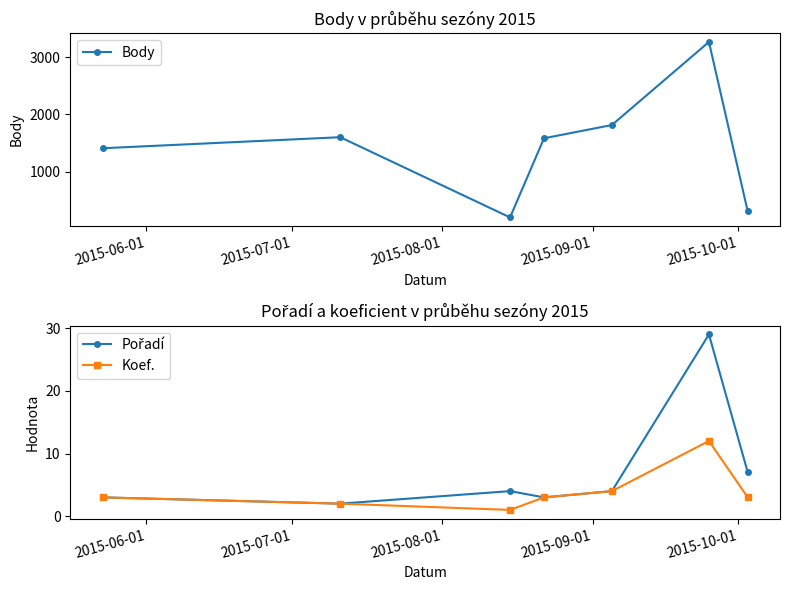

What is the greatest value displayed?

3265